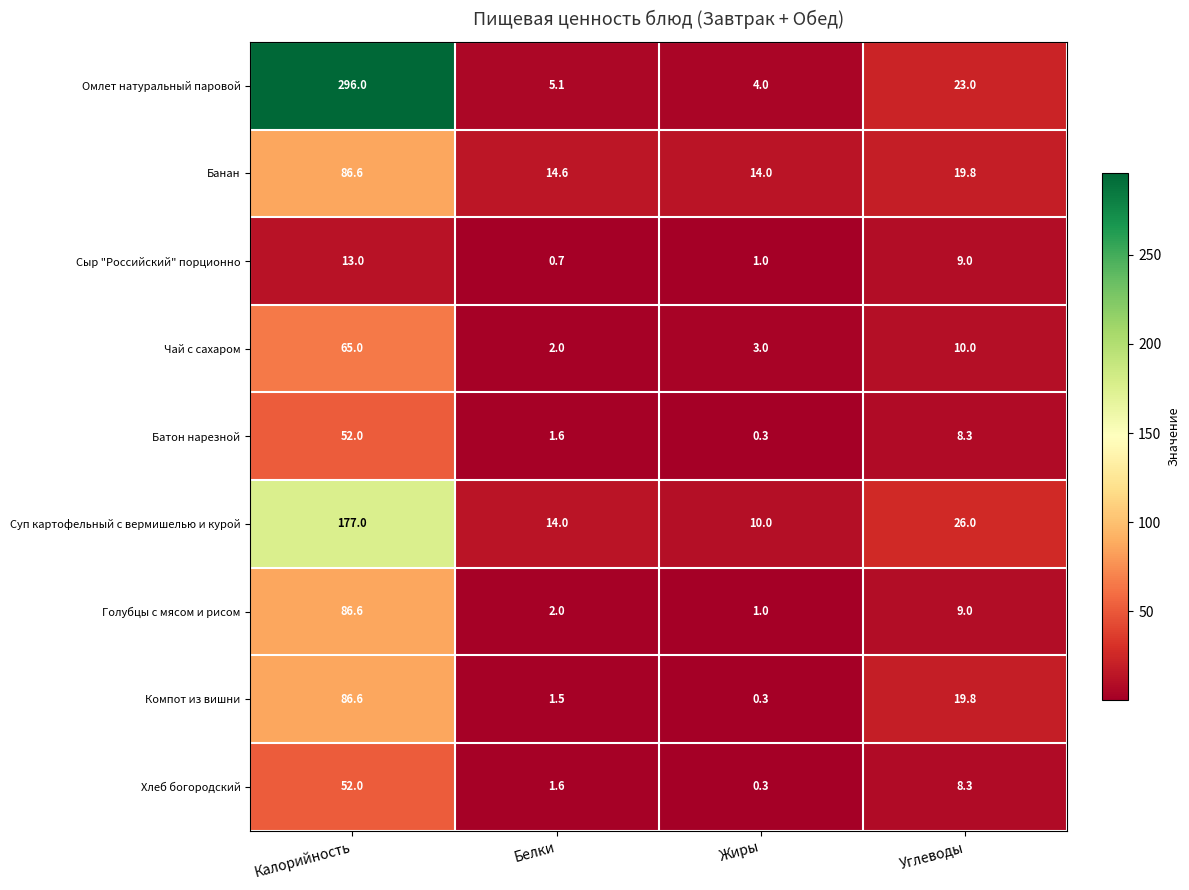

Which series changed the most between Жиры and Углеводы?

Компот из вишни